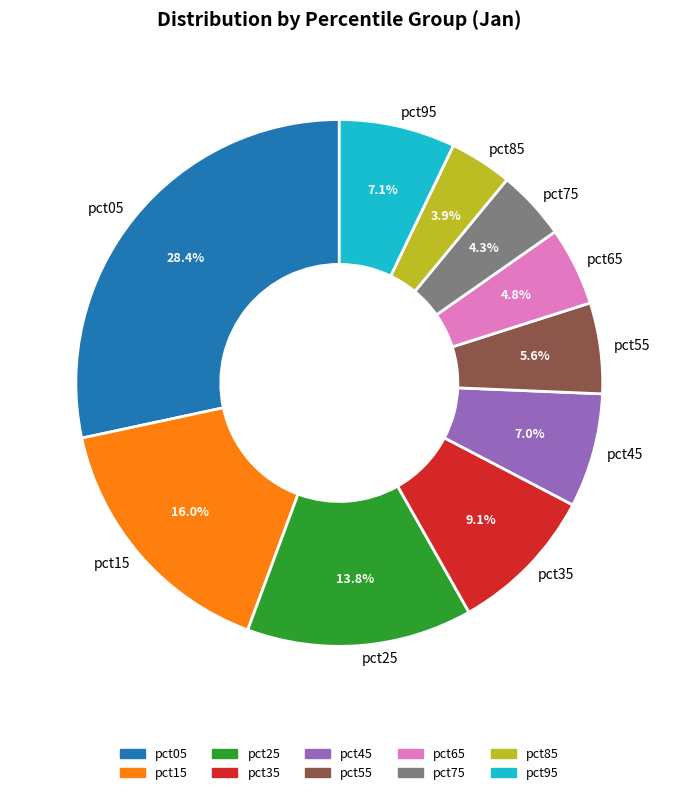

Is there any slice that represents more than half of the pie?

No